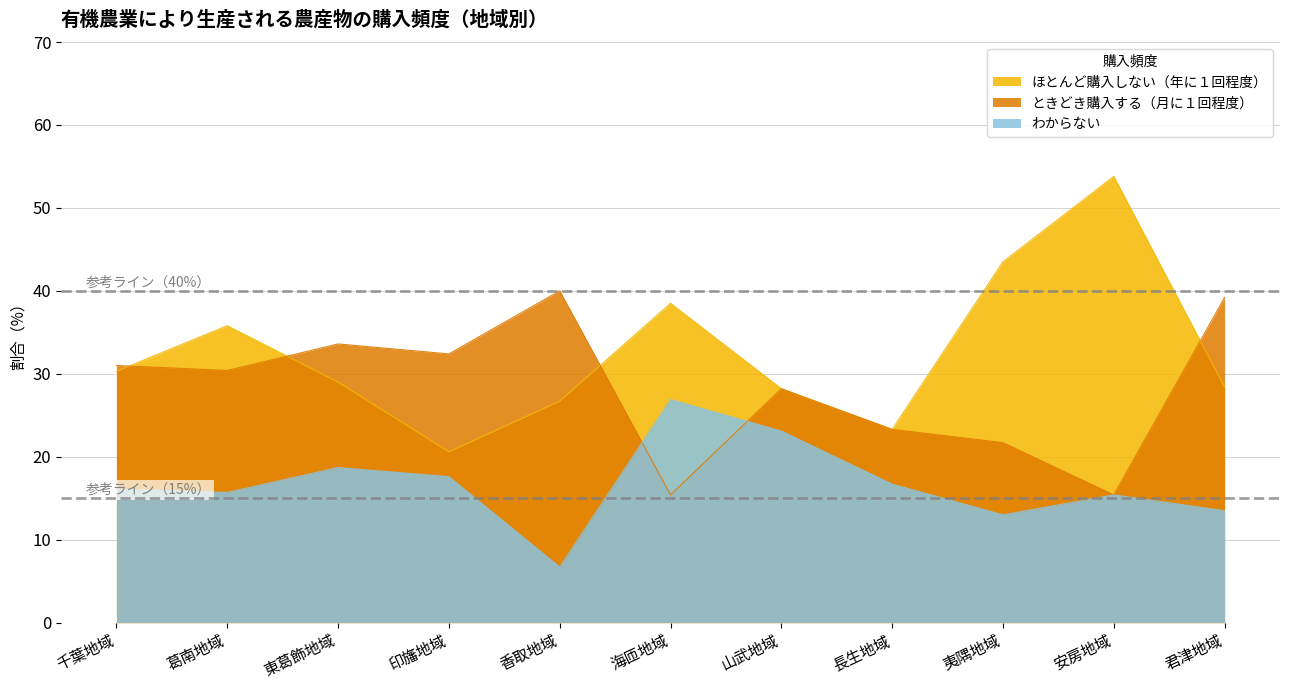

What is the difference between the maximum and minimum values in the ときどき購入する（月に１回程度） series?

24.6